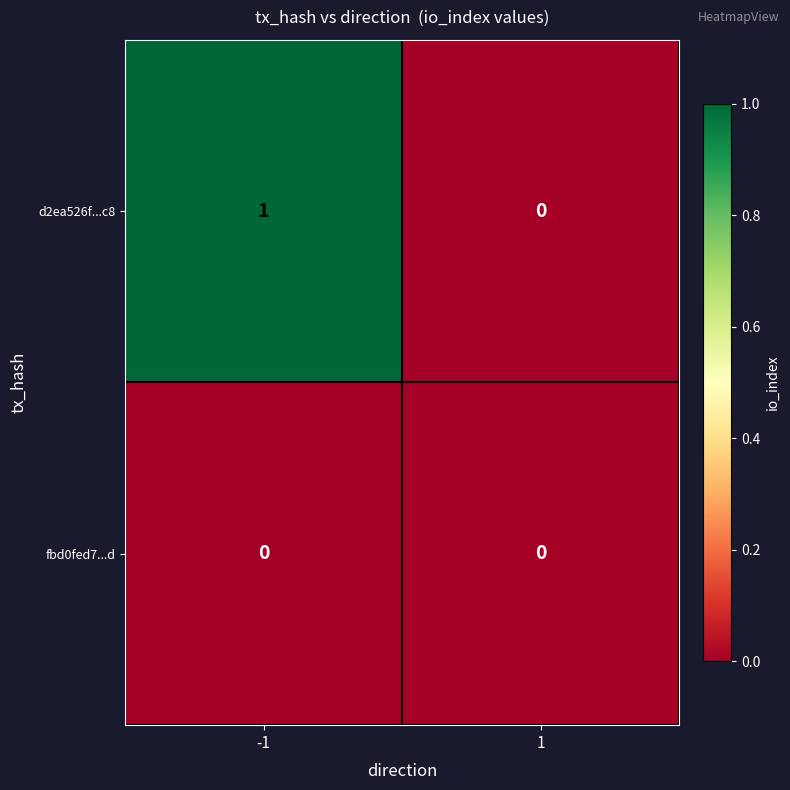

True or false: d2ea526f...c8 has a value of 1 at -1.

True